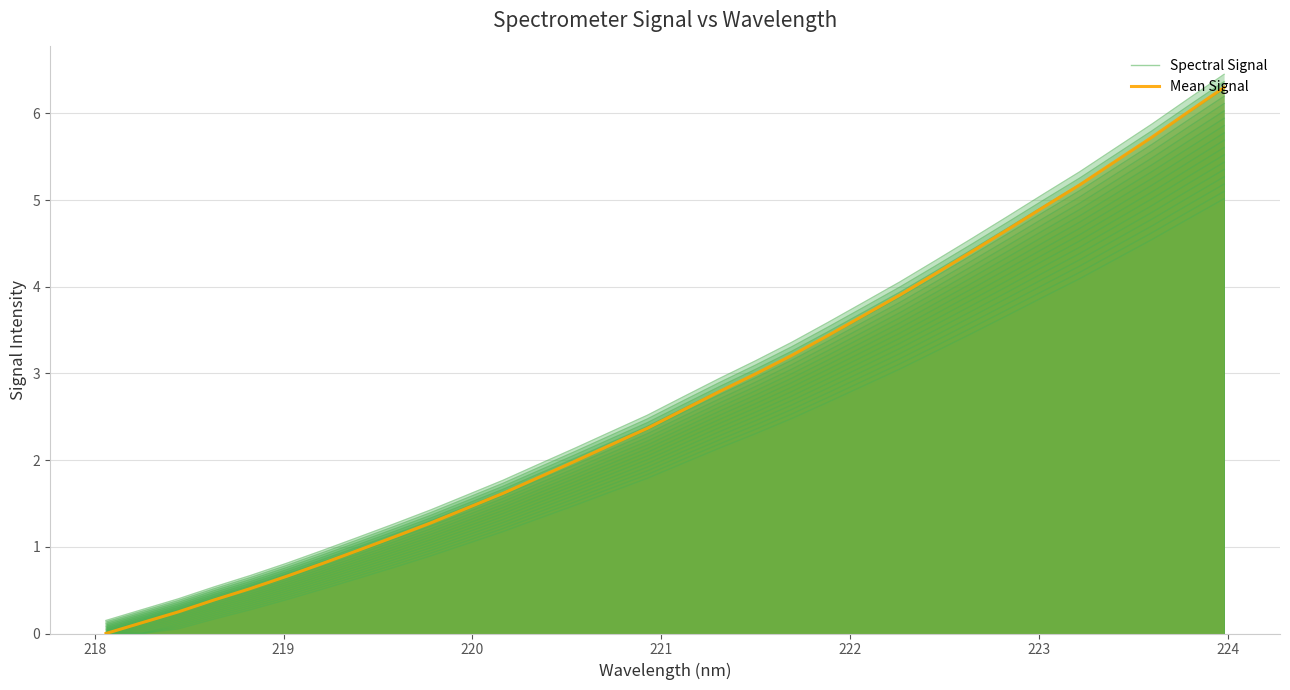

True or false: Spectral Signal and Mean Signal intersect in this chart.

False